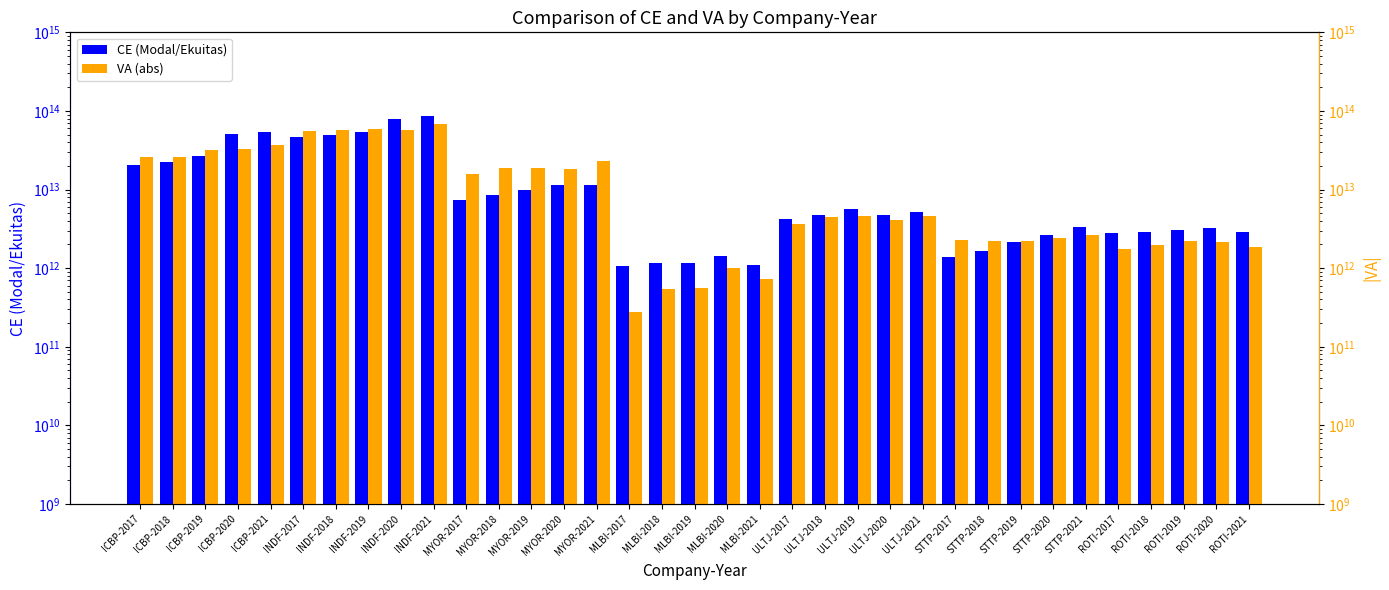

At which label is CE (Modal/Ekuitas) closest to 43848508000000?

INDF-2017